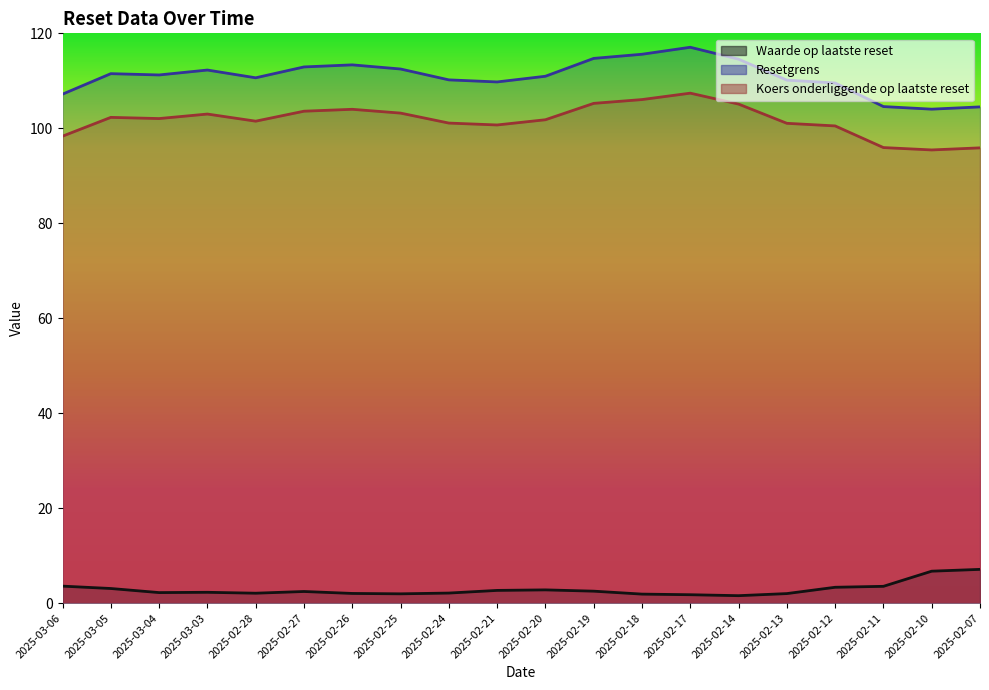

The Waarde op laatste reset series shows 3.9 at 2025-02-21. True or false?

False